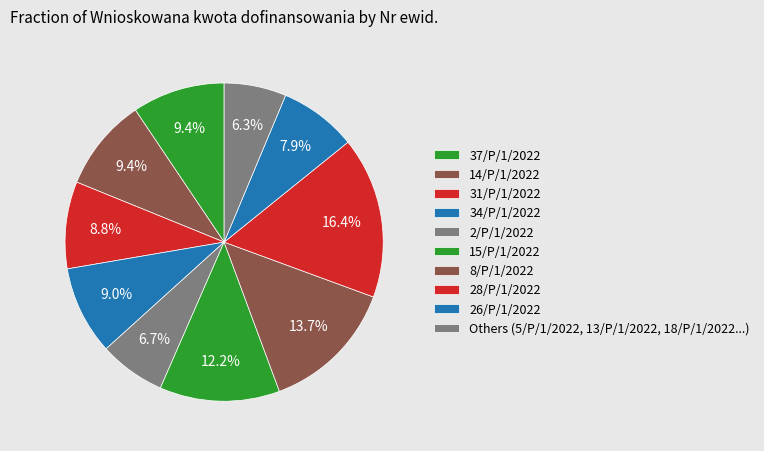

Which category has the biggest portion of the pie?

28/P/1/2022